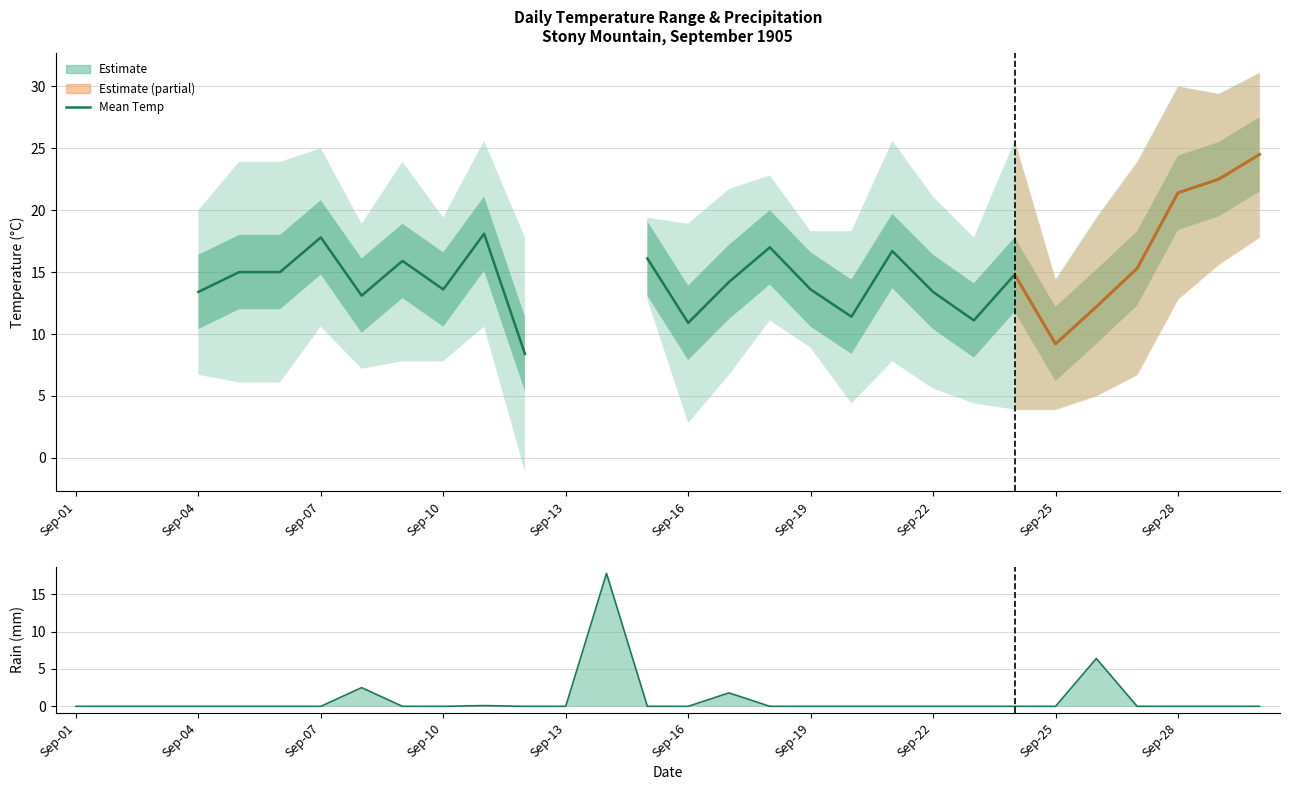

At which category does the data reach its first local peak?

7